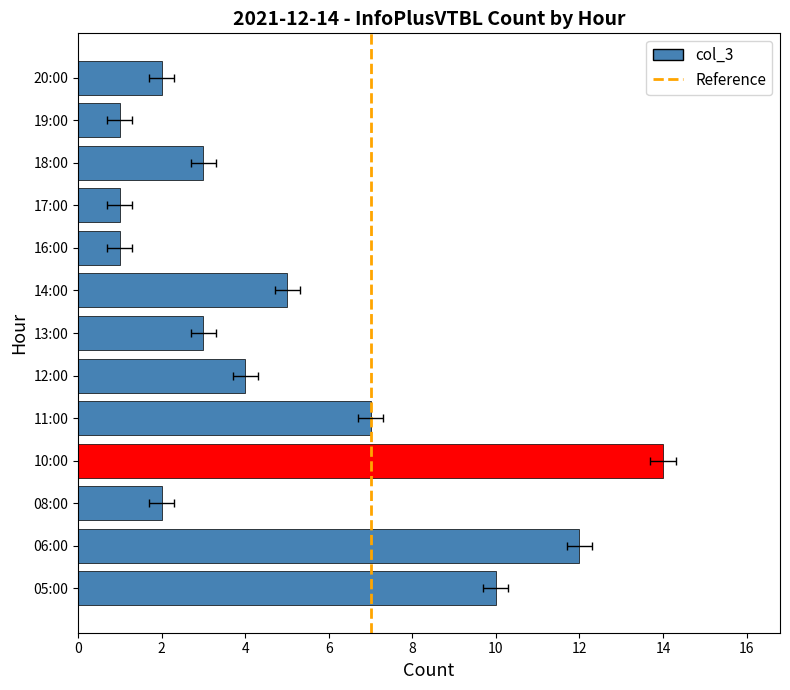

Are the bars grouped side by side (vs. stacked)?

No